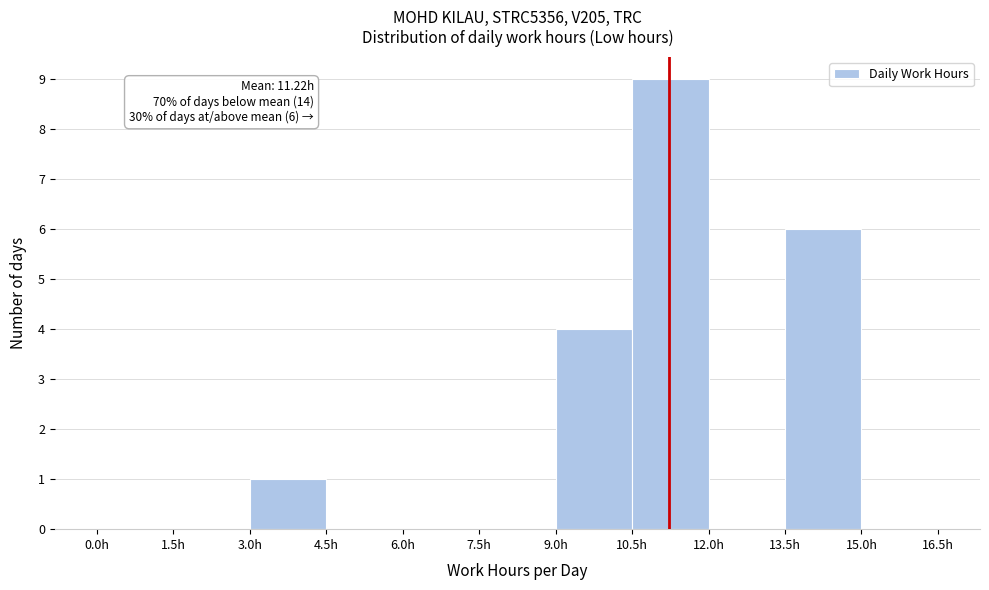

Over which range of the x-axis is the bar tallest?

10.5 to 12.0